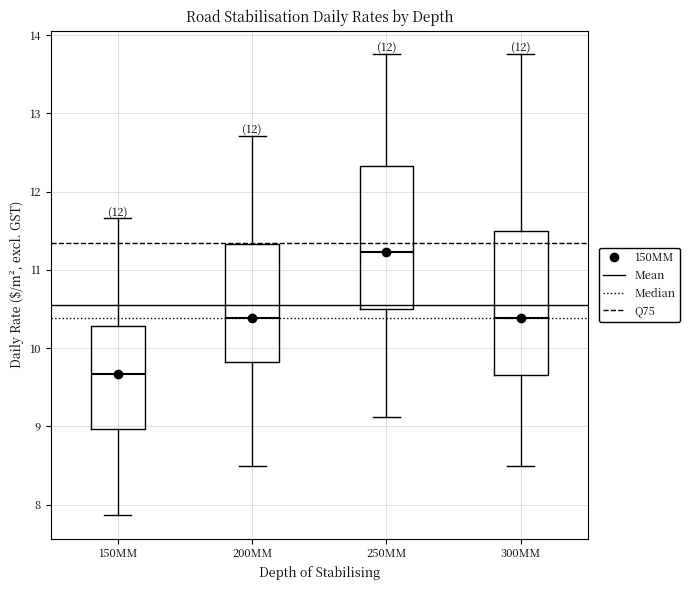

Reading left to right, read every box against the y-axis: the position of its median line, the range the box covers, and the ends of its whiskers. The values are not printed on the chart, so give them approximately, as read against the axis.

150MM: median 9.7, box 9.0 to 10.3, whiskers 7.9 to 11.7
200MM: median 10.4, box 9.8 to 11.3, whiskers 8.5 to 12.7
250MM: median 11.2, box 10.5 to 12.3, whiskers 9.1 to 13.8
300MM: median 10.4, box 9.7 to 11.5, whiskers 8.5 to 13.8